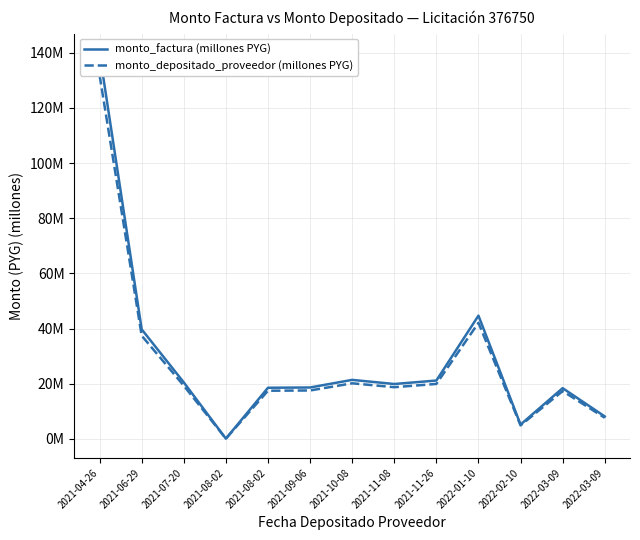

What are all the series names shown in the legend?

monto_factura (millones PYG), monto_depositado_proveedor (millones PYG)